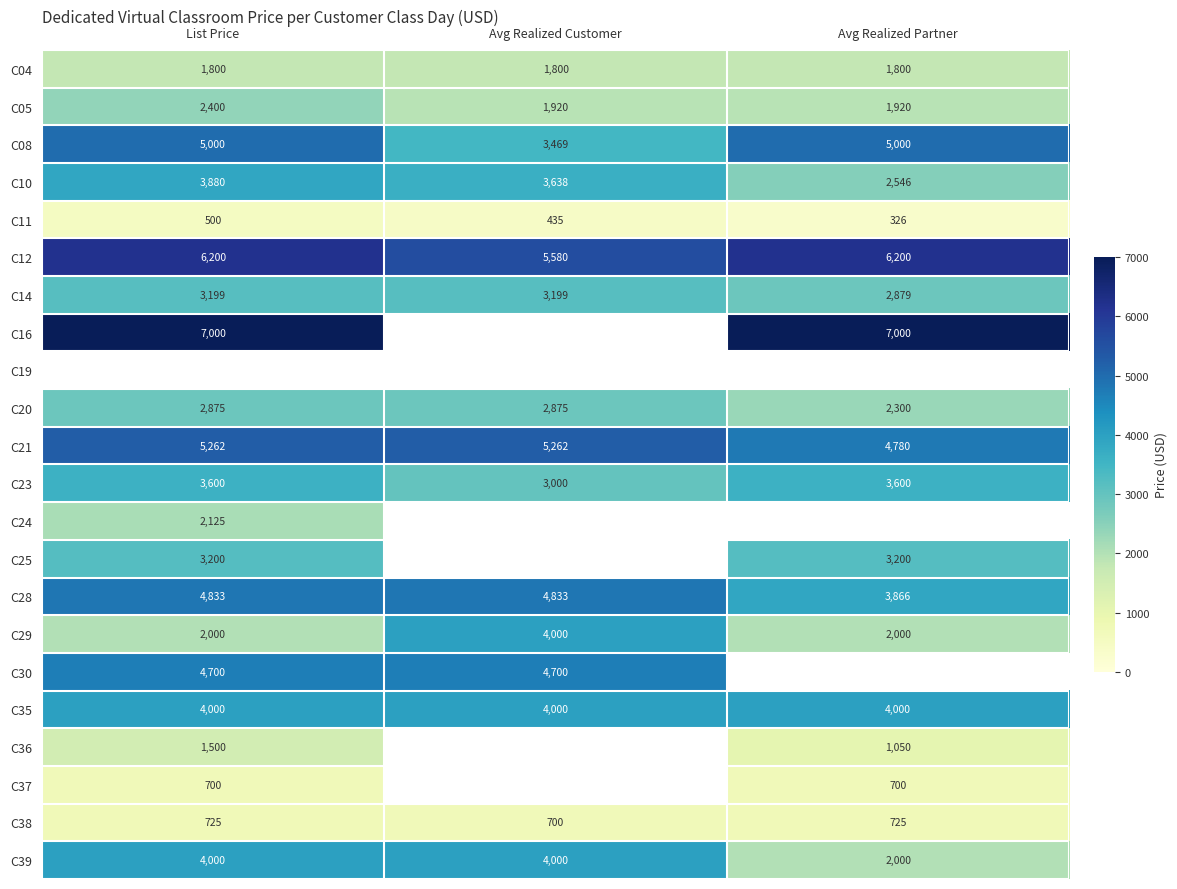

What is the difference between the highest and lowest values at List Price?

6500.0